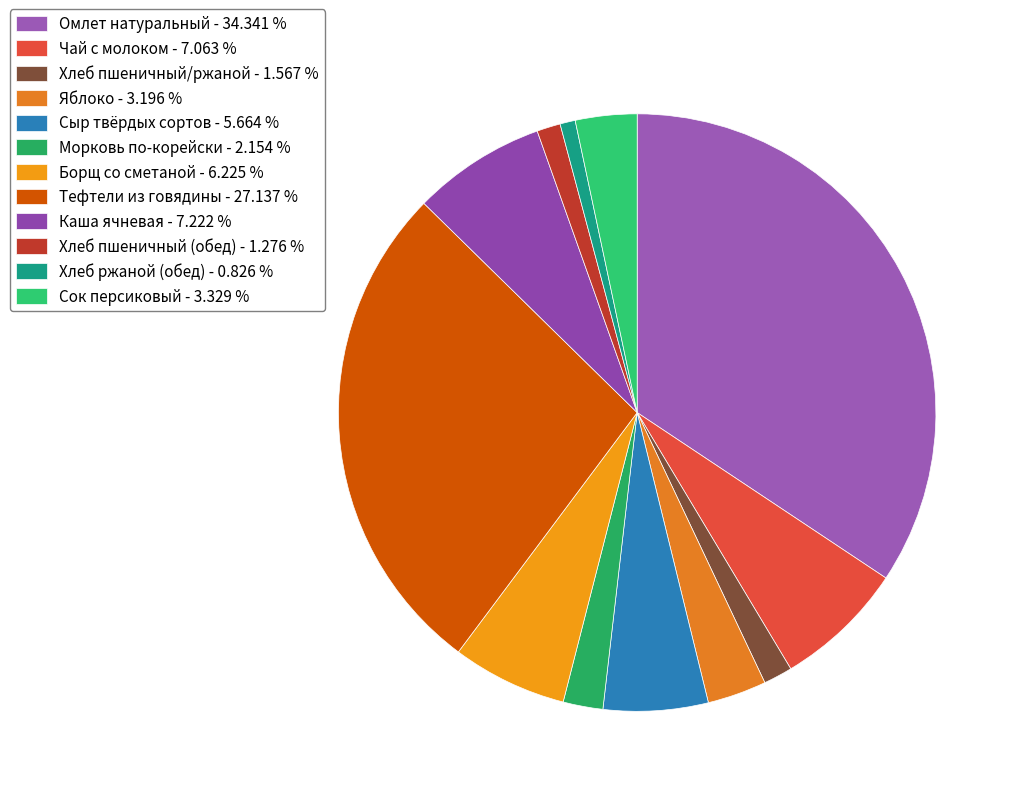

Approximately how many times larger is the value at Чай с молоком compared to Морковь по-корейски?

3.3